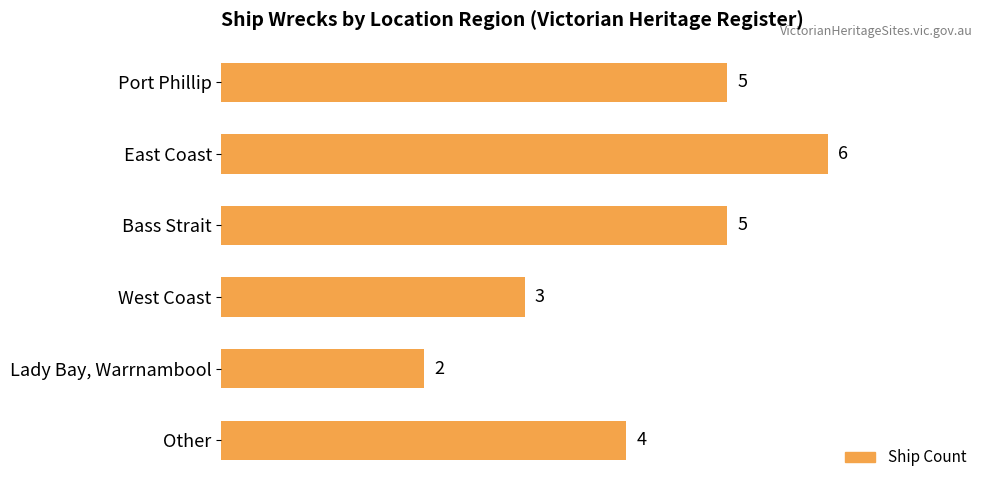

What is the greatest value displayed?

6